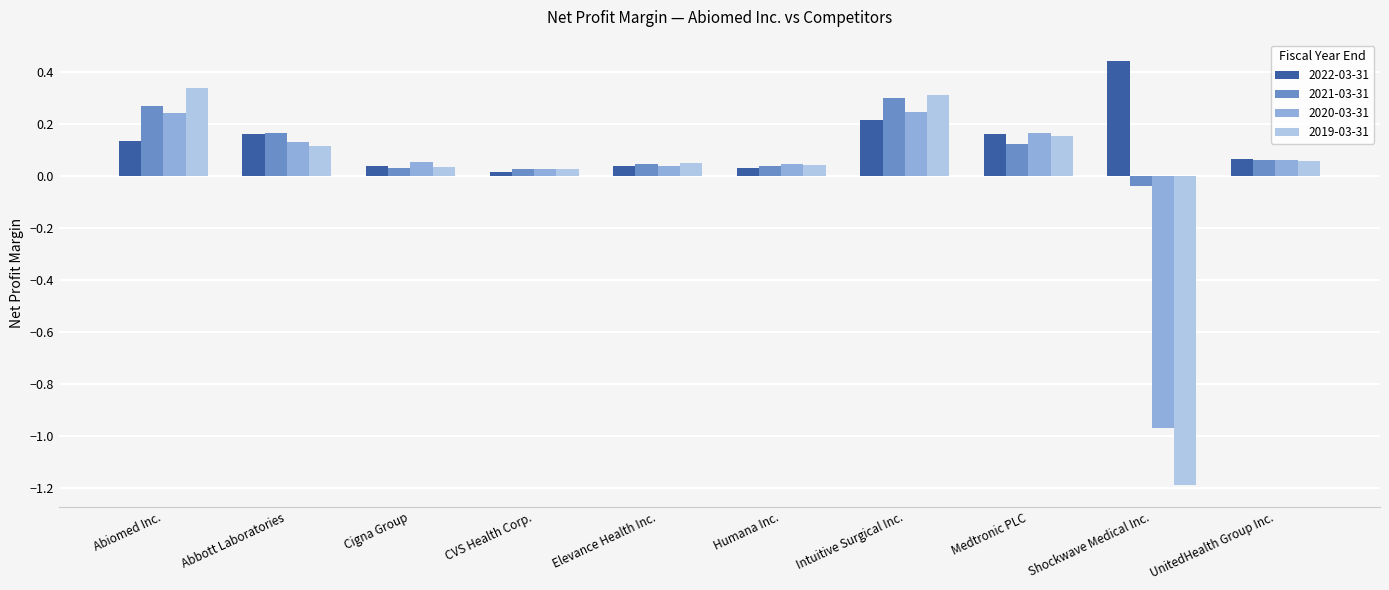

Which label corresponds to the largest value in the chart?

Shockwave Medical Inc.